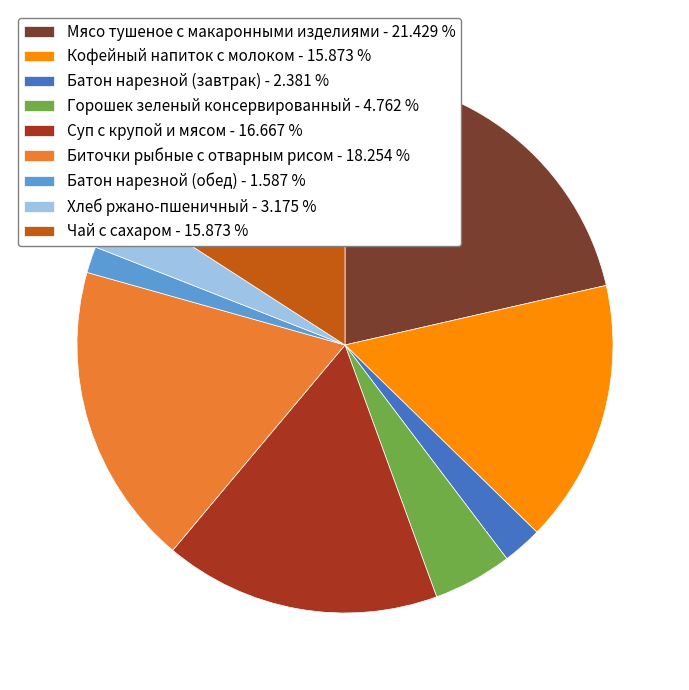

Combined, do Горошек зеленый консервированный - 4.762 % and Суп с крупой и мясом - 16.667 % account for over 50%?

No